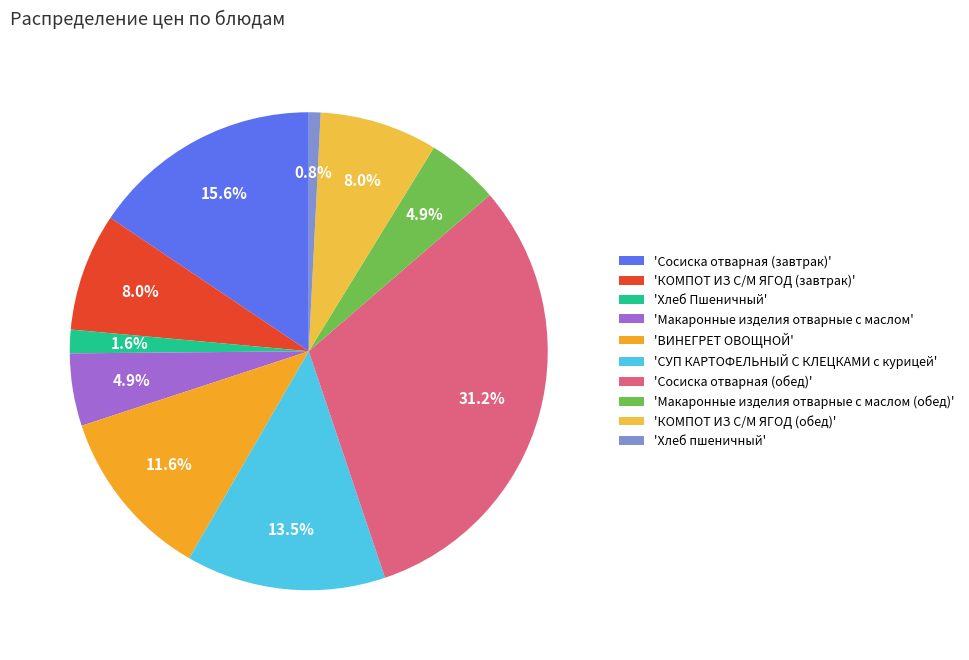

Is there a majority slice in this chart?

No